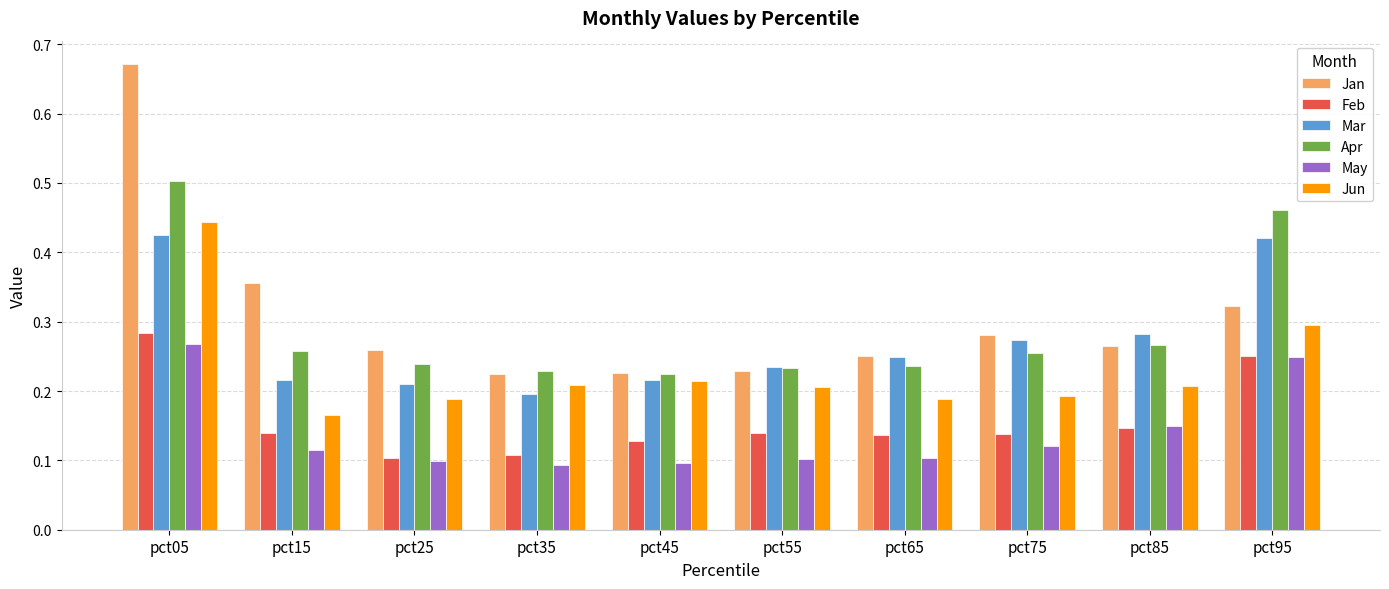

True or false: Jan has a value of 0.3 at pct85.

True